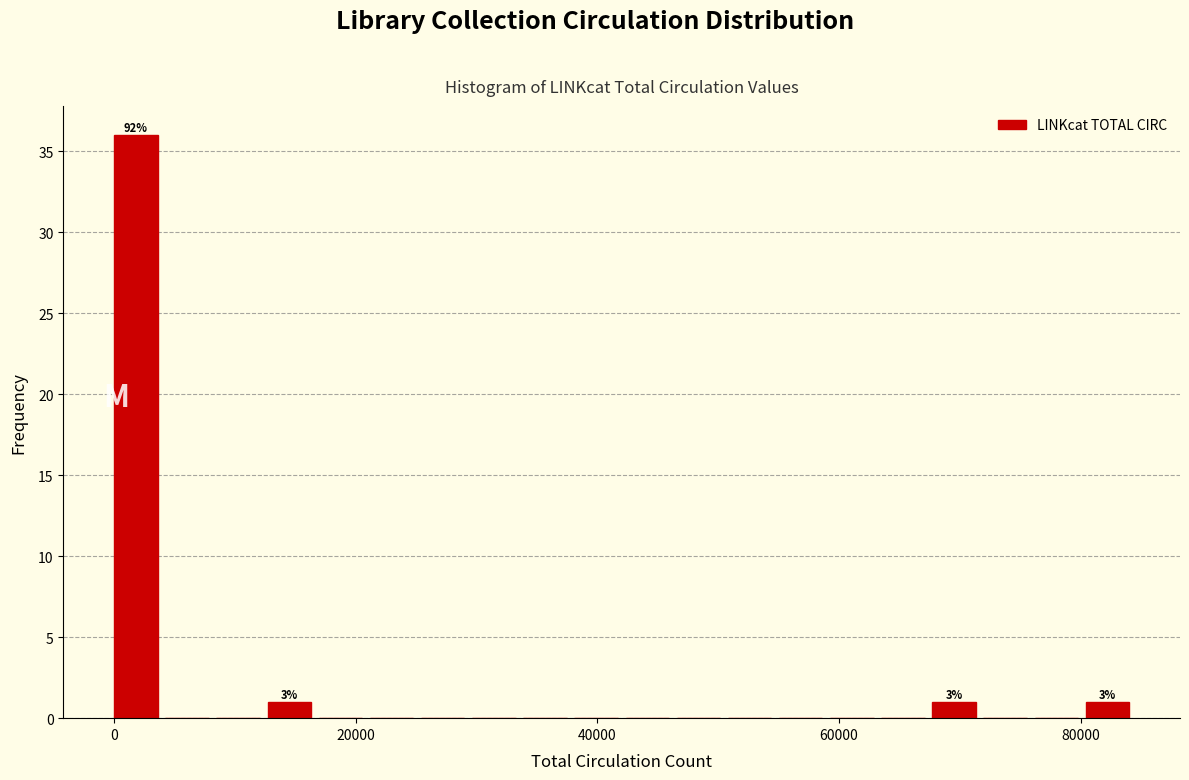

Read against the x-axis, roughly where is the centre of the tallest bar?

2000